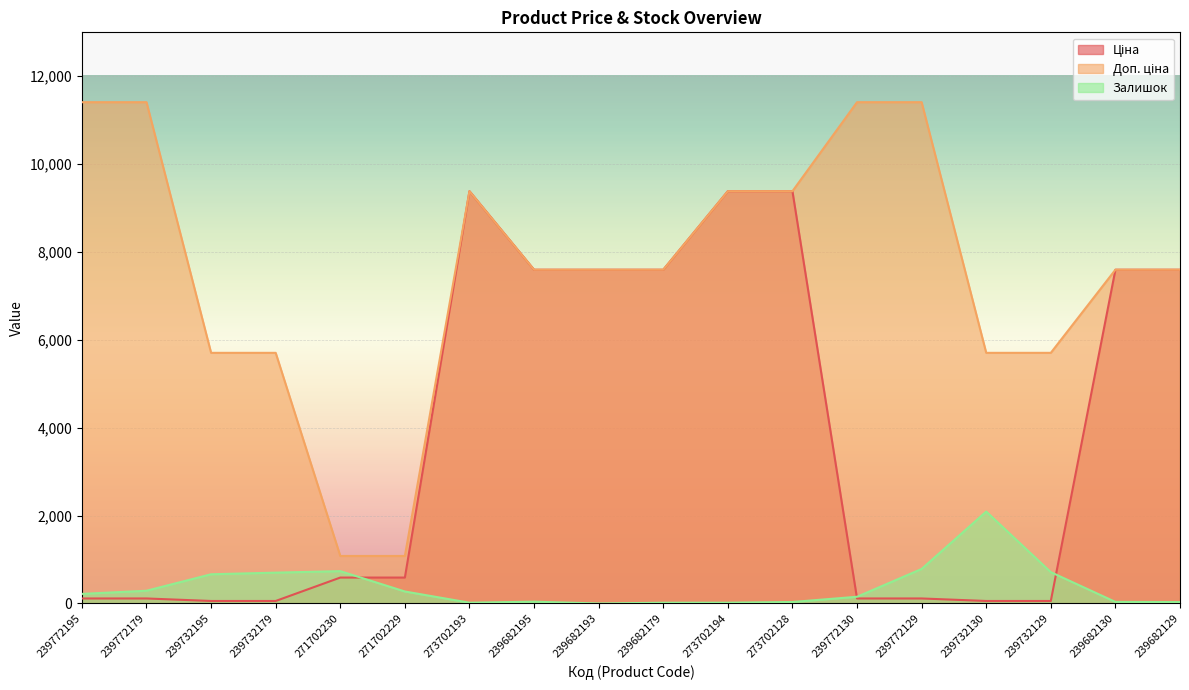

Is it true that Залишок equals 247.4 at 239772130?

False